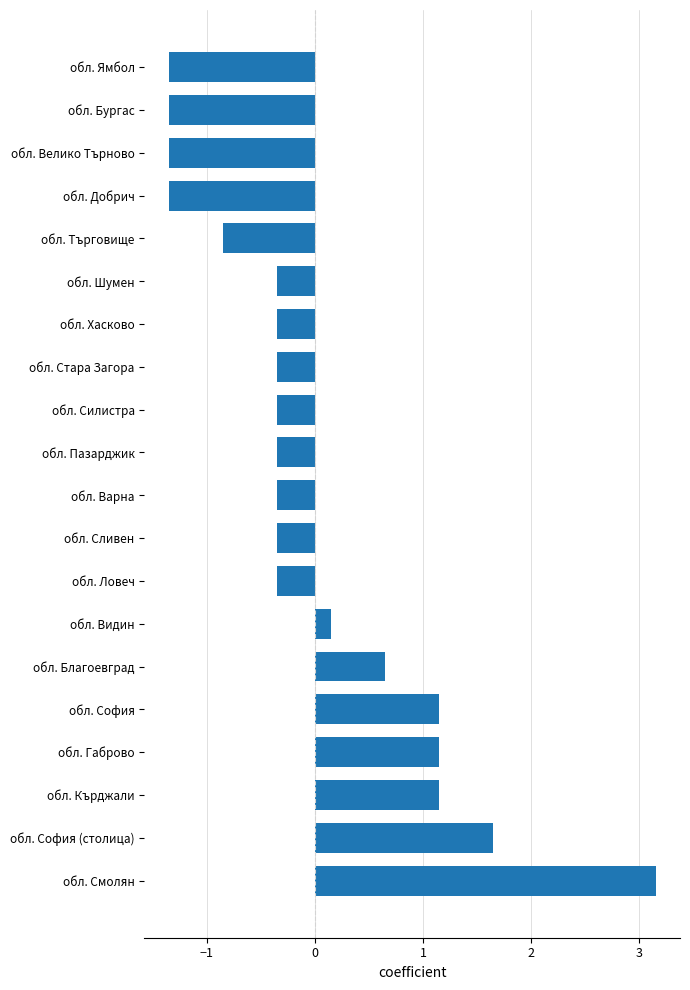

Is it true that the value at обл. Пазарджик is -0.5?

False